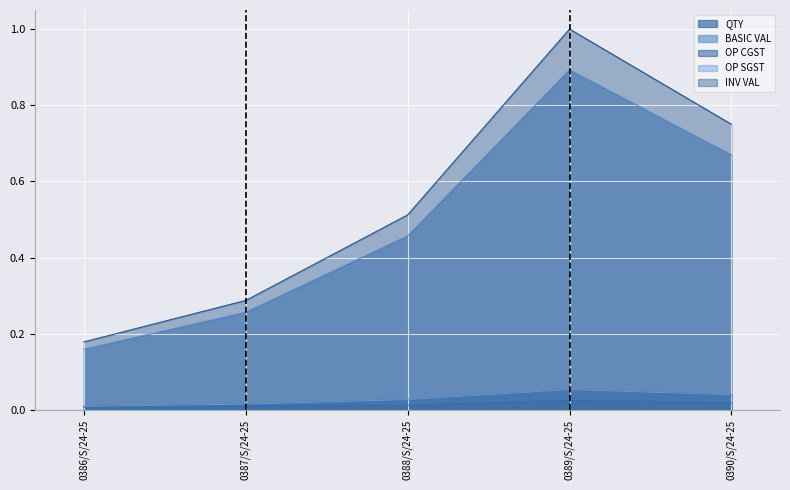

What are all the series names shown in the legend?

QTY, BASIC VAL, OP CGST, OP SGST, INV VAL